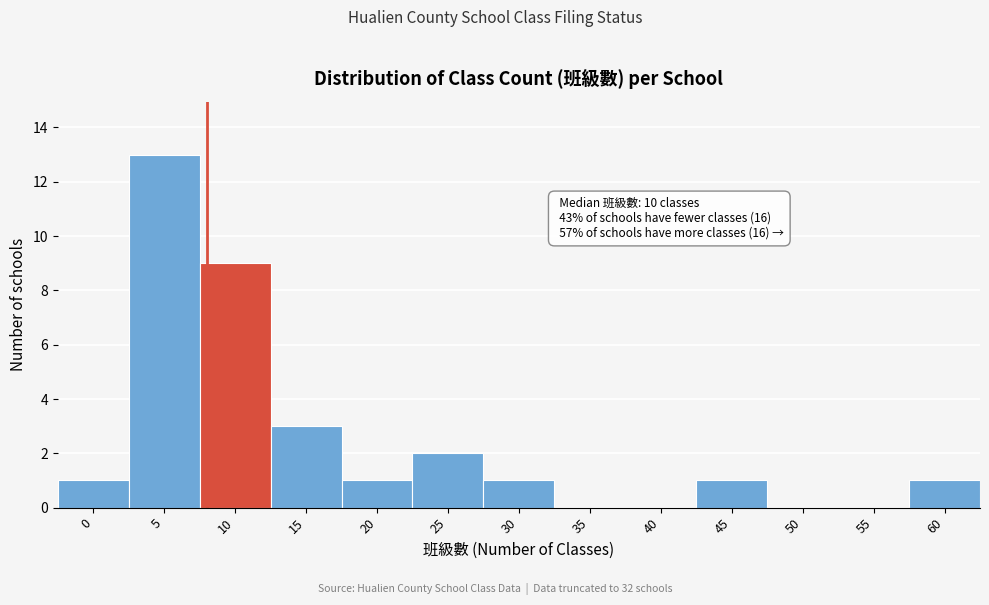

Reading right to left, transcribe all the data shown in this chart.

60=1	55=0	50=0	45=1	40=0	35=0	30=1	25=2	20=1	15=3	10=9	5=13	0=1